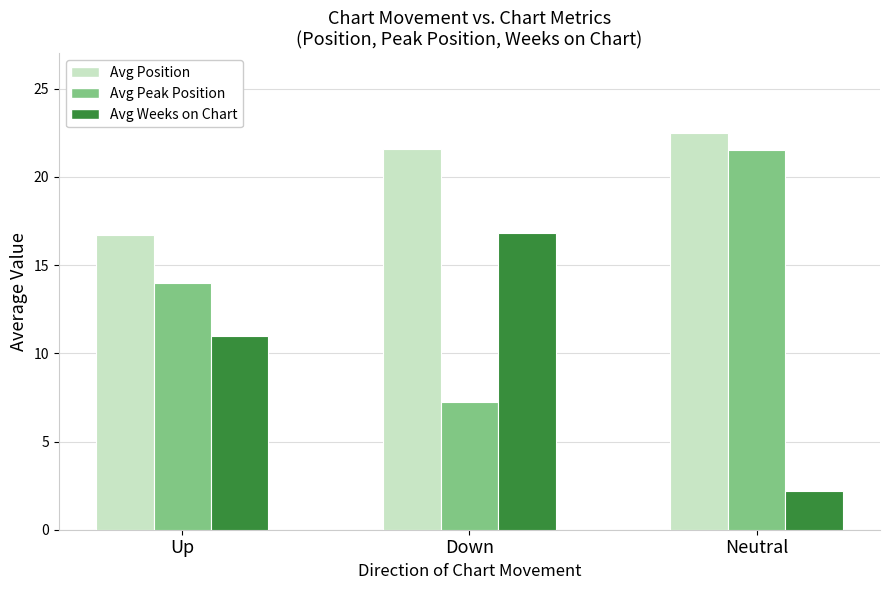

Is the value of Avg Peak Position at Down greater than the value of Avg Position at Up?

No